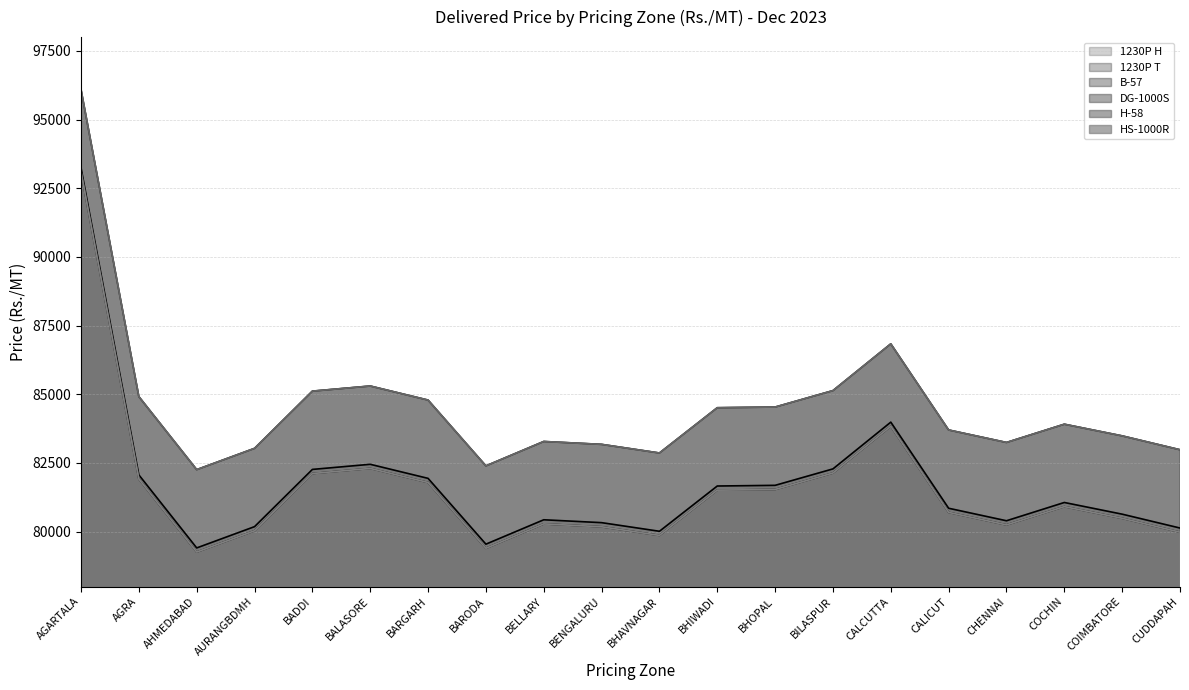

What is the sum of the 1230P H values at BENGALURU and BELLARY?

160757